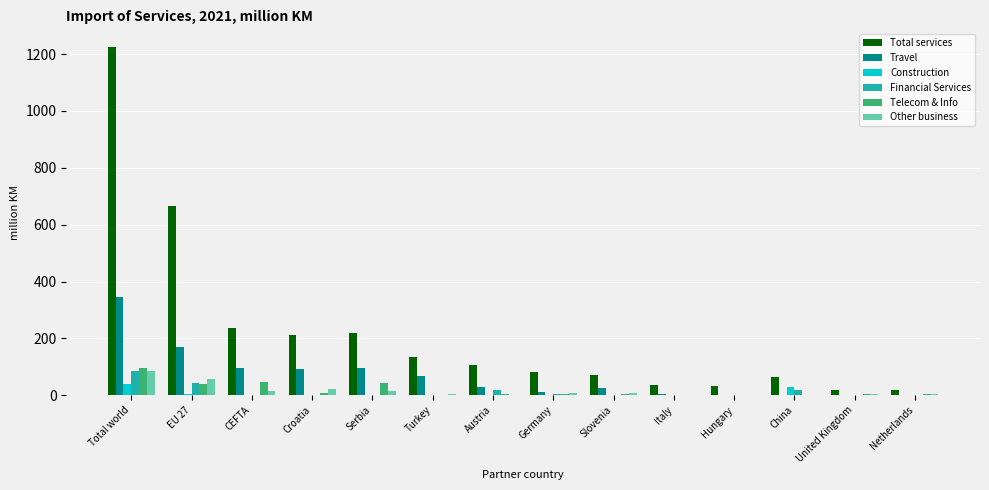

Between Total world and Germany, which series saw the biggest shift?

Total services